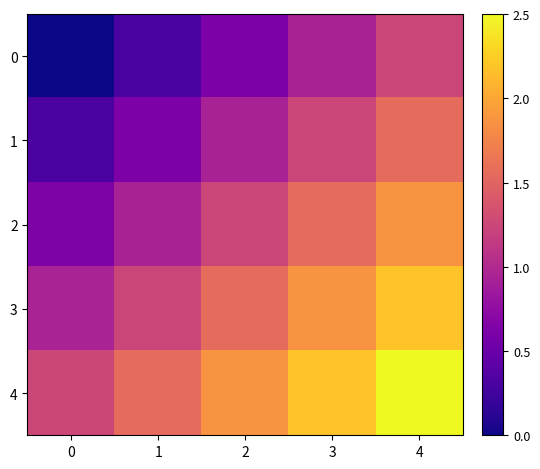

Reading right to left, what are all the values shown in this chart?

0: 4=1.2	3=0.9	2=0.6	1=0.3	0=0.0
1: 4=1.6	3=1.2	2=0.9	1=0.6	0=0.3
2: 4=1.9	3=1.6	2=1.2	1=0.9	0=0.6
3: 4=2.2	3=1.9	2=1.6	1=1.2	0=0.9
4: 4=2.5	3=2.2	2=1.9	1=1.6	0=1.2